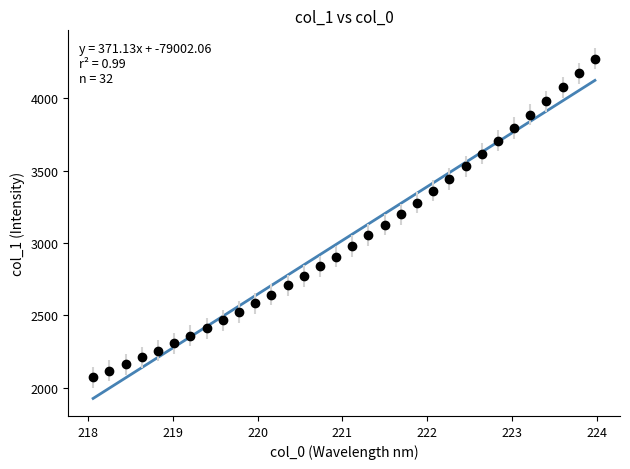

What is the greatest value displayed?

4275.1